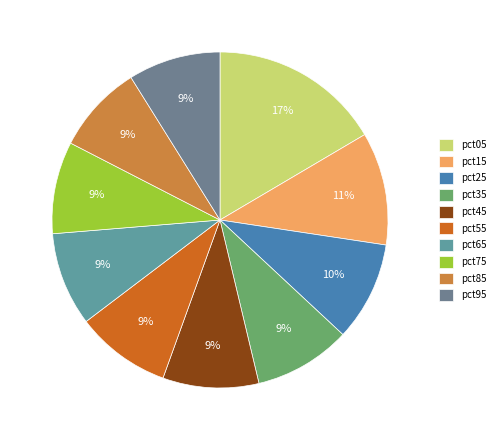

Is there any slice that represents more than half of the pie?

No